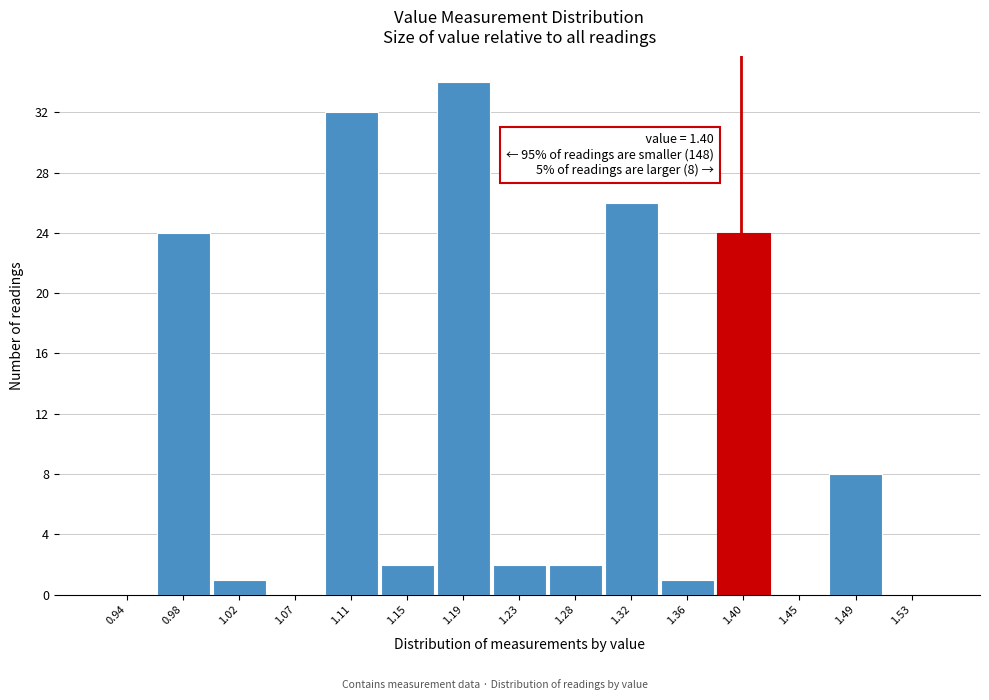

Which range on the x-axis has the tallest bar?

1.172 to 1.214